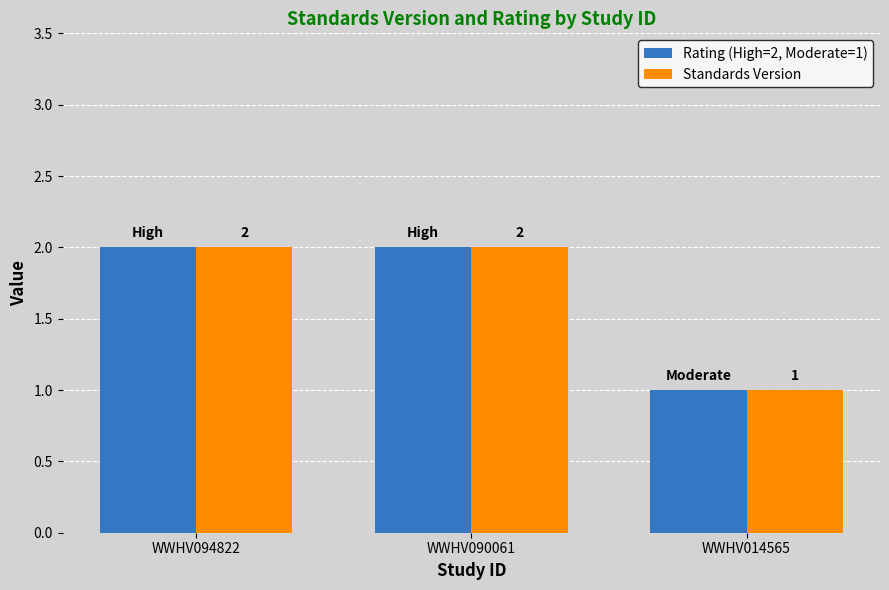

What is the sum of the Rating (High=2, Moderate=1) values at WWHV090061 and WWHV094822?

4